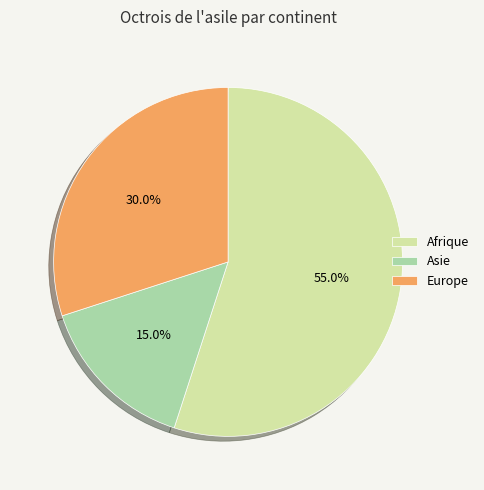

Rank the categories by value from highest to lowest.

Afrique, Europe, Asie